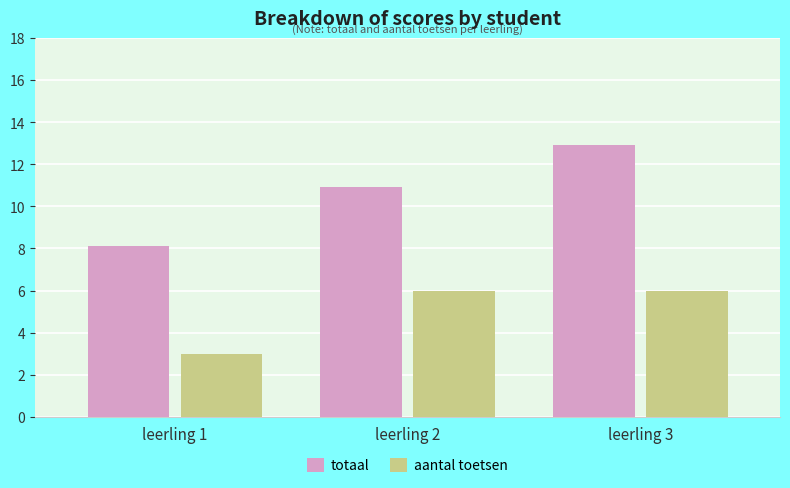

How many bars are there in total?

6